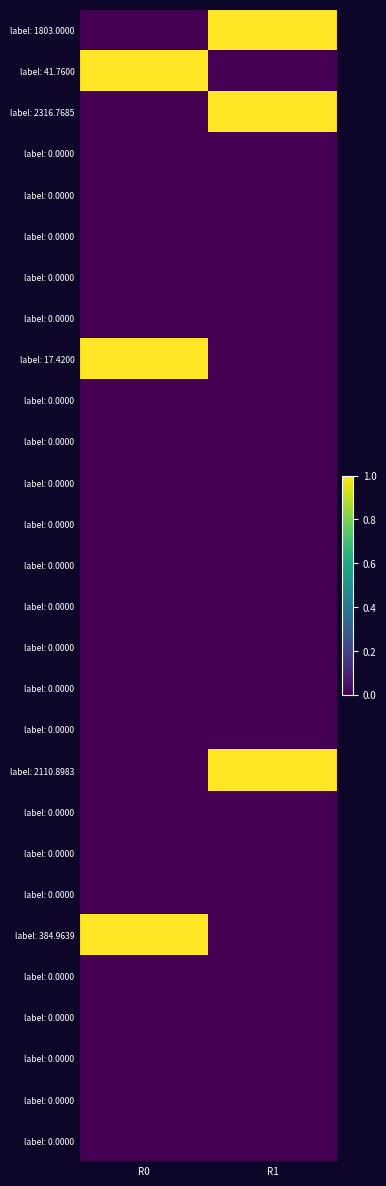

Count the number of categories in the chart.

2